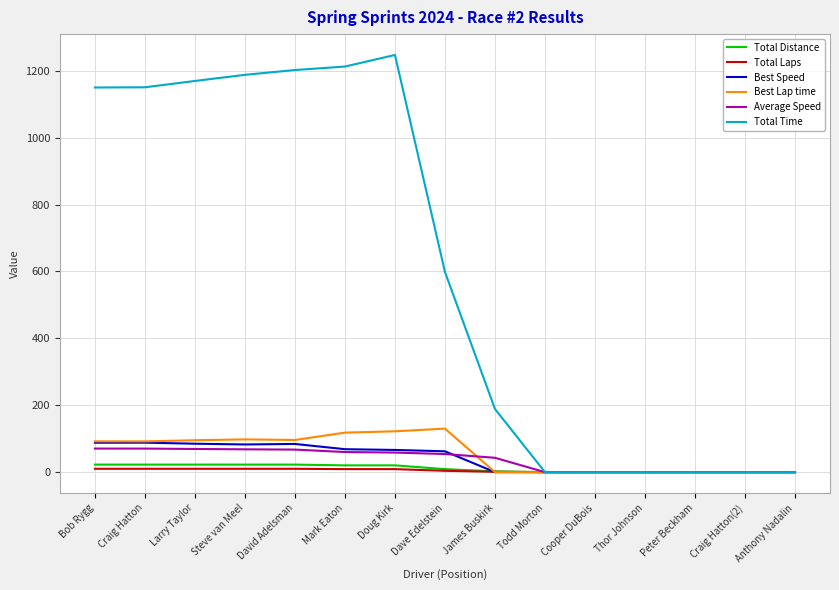

What is the greatest value displayed?

1247.2